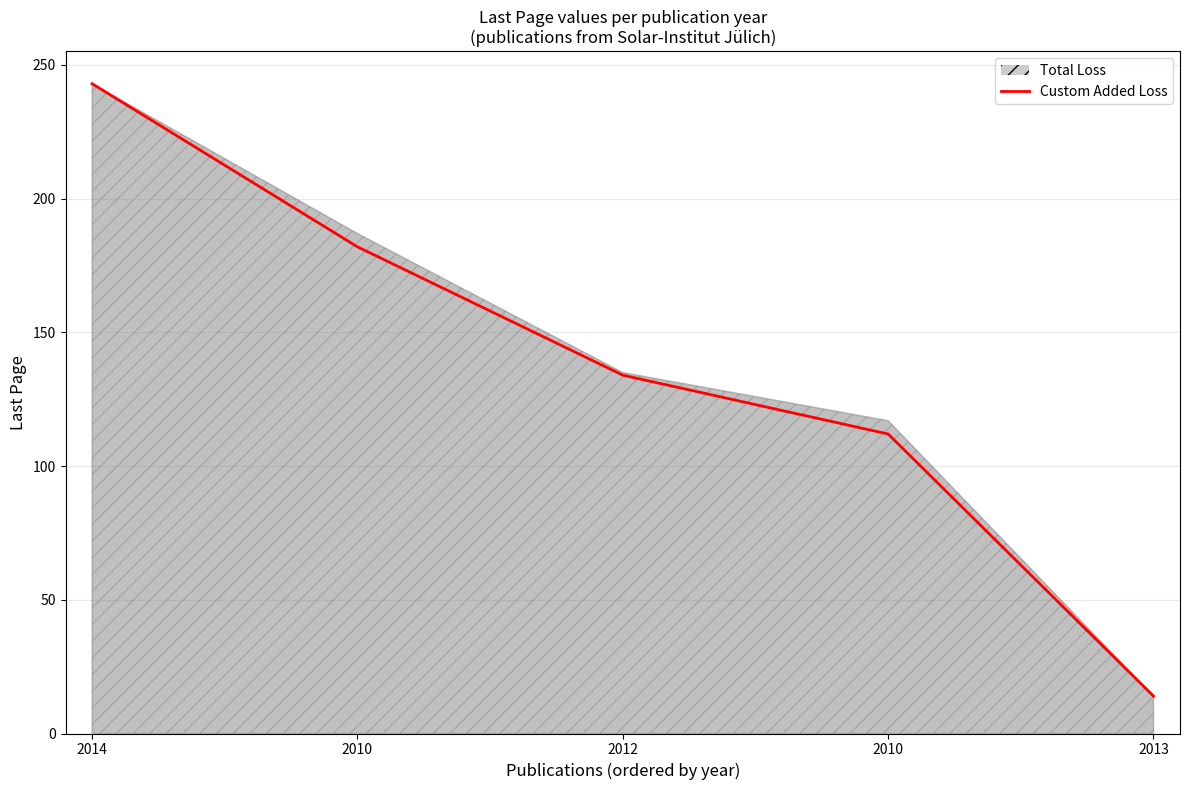

How many lines are shown in the chart?

1